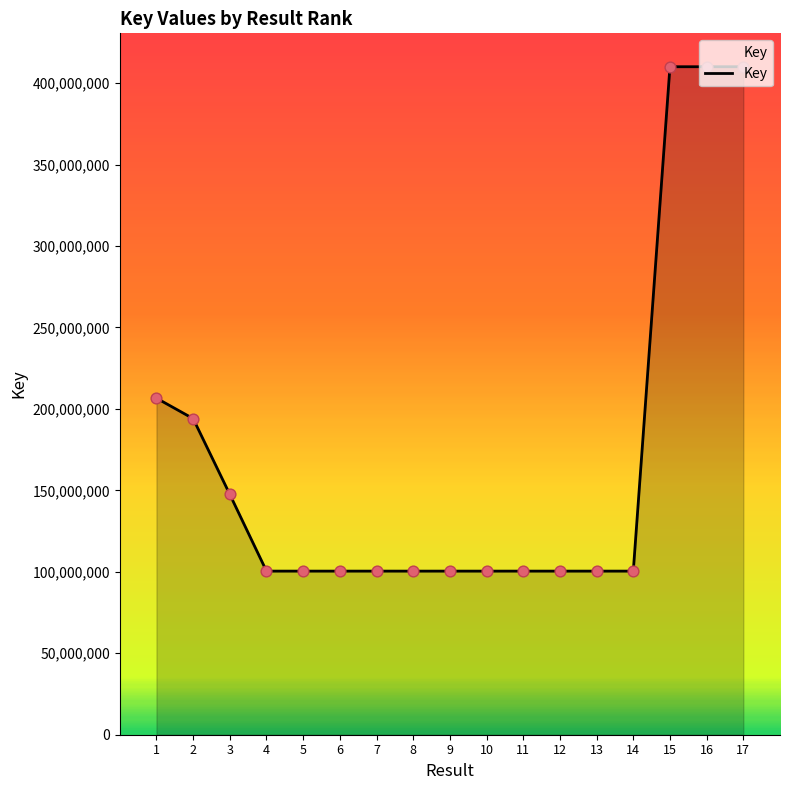

What is the ratio of the value at 9 to the value at 14?

1.0